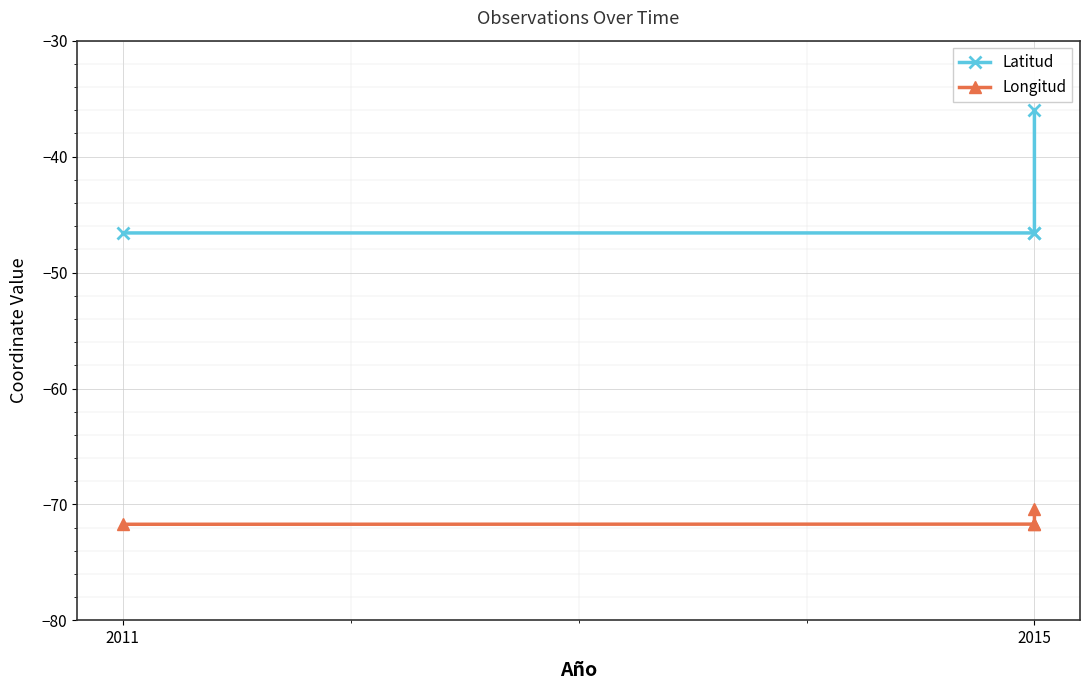

Which series has the largest total across all categories?

Latitud